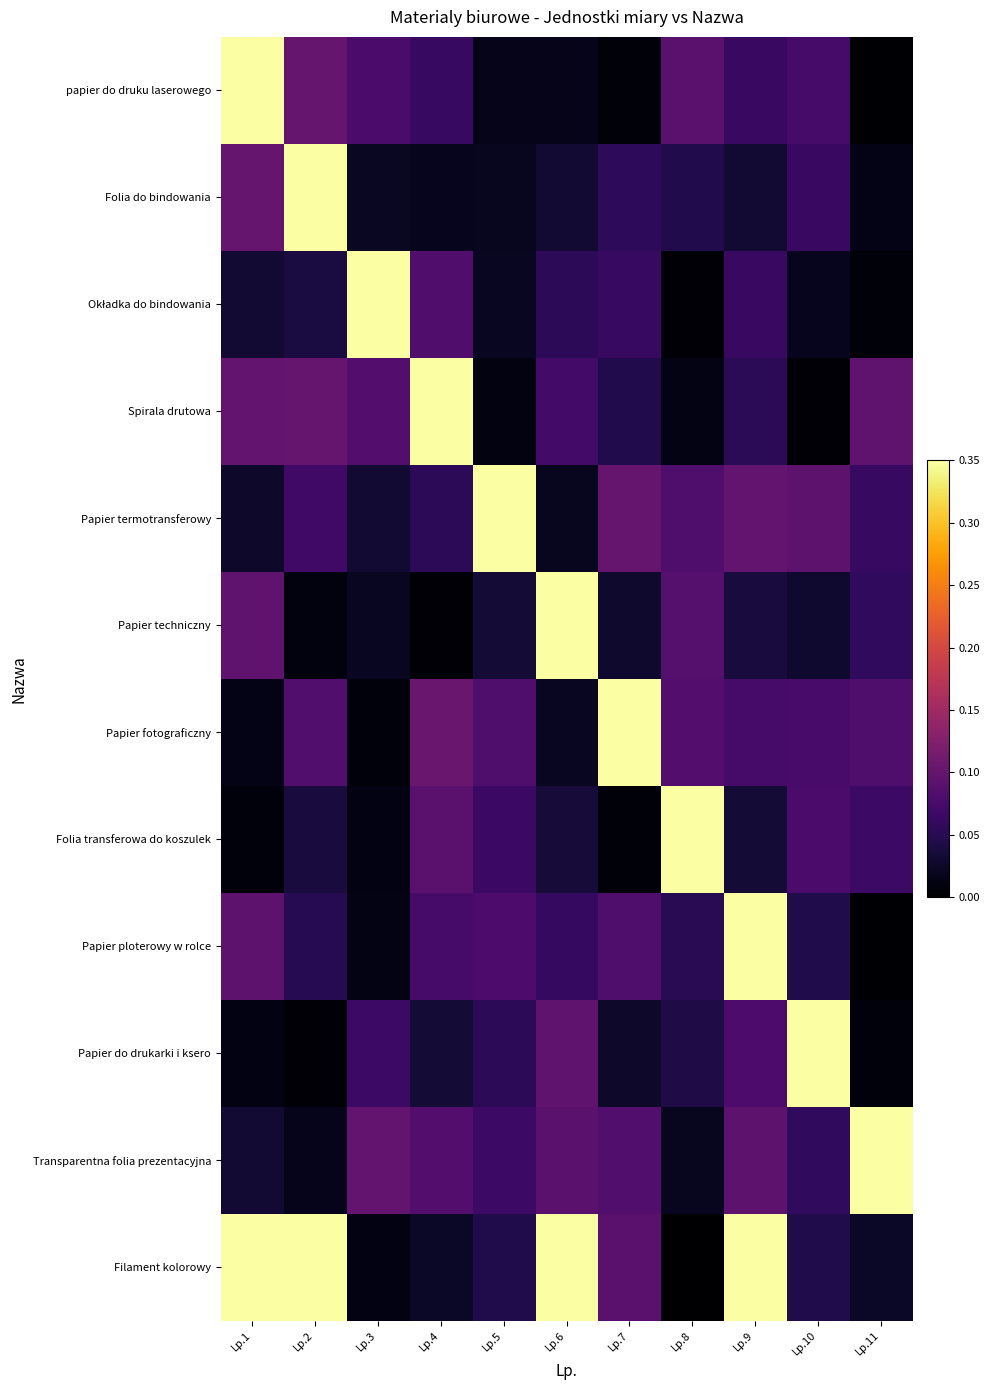

Which series has the largest total across all categories?

Filament kolorowy